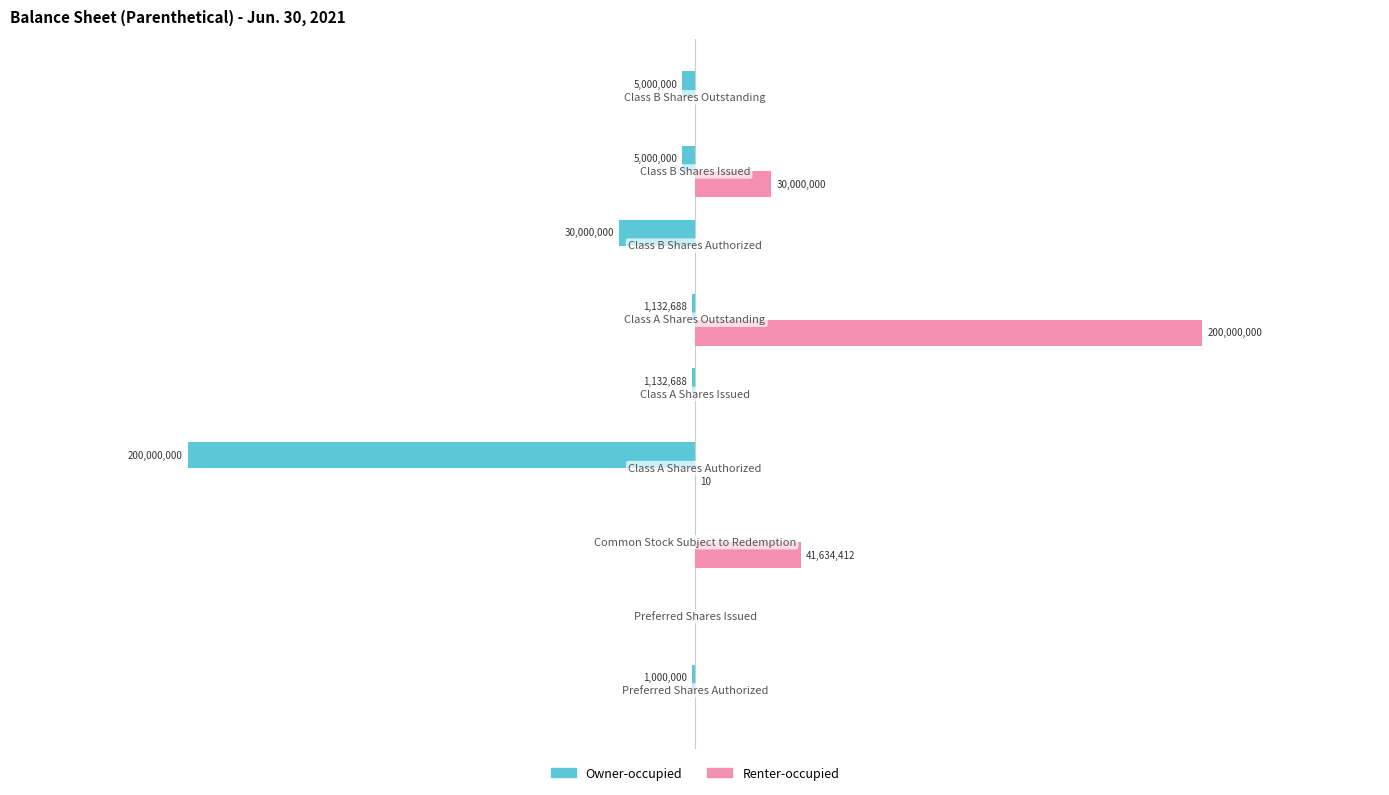

Reading left to right, extract all data points from this chart.

Owner-occupied: -1000000	0	0	-200000000	-1132688	-1132688	-30000000	-5000000	-5000000
Renter-occupied: 0	0	41634412	10	0	200000000	0	30000000	0